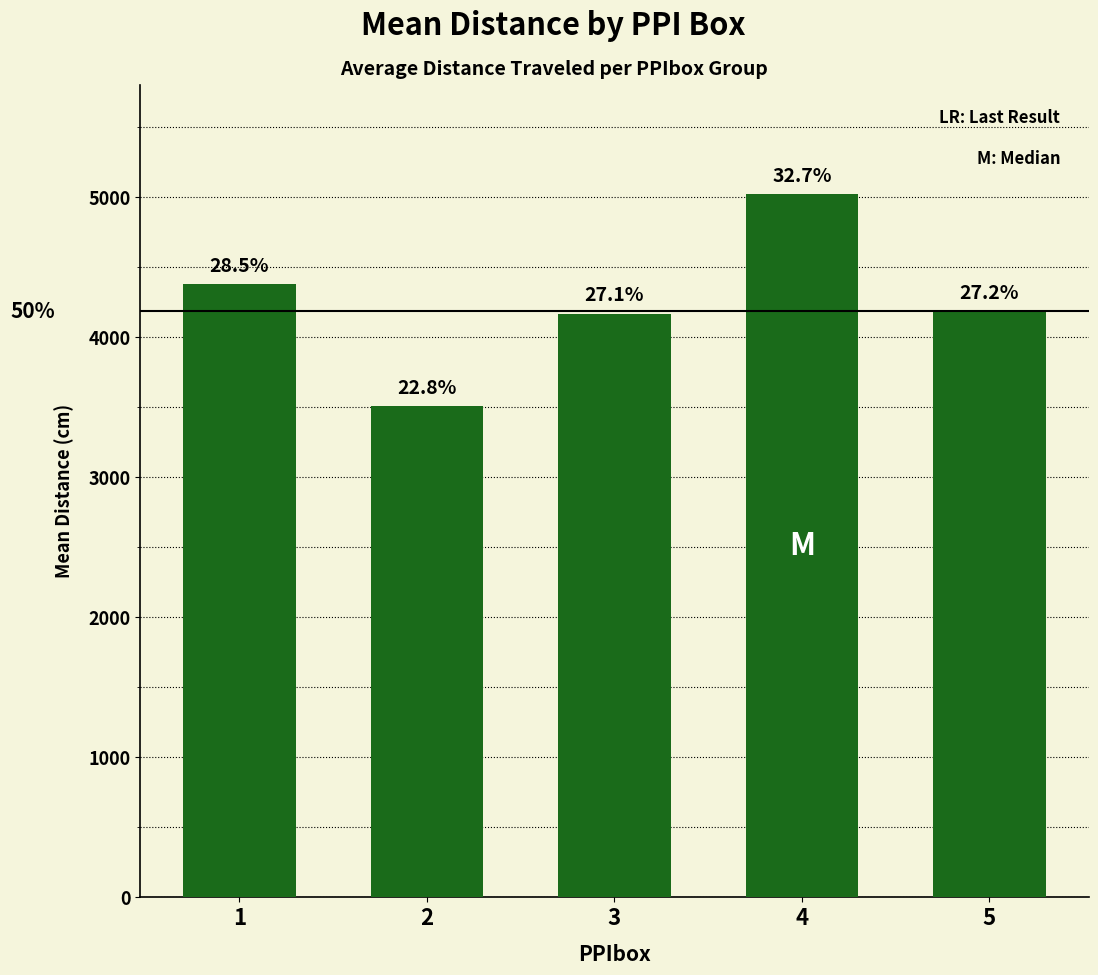

List the labels in order of value, largest first.

4, 1, 5, 3, 2